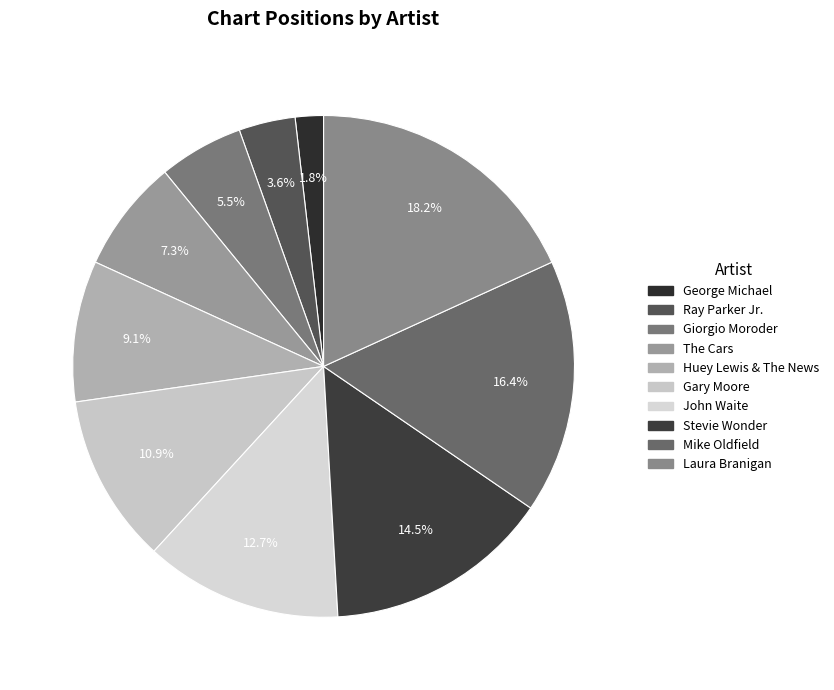

Which slice is the smallest?

George Michael